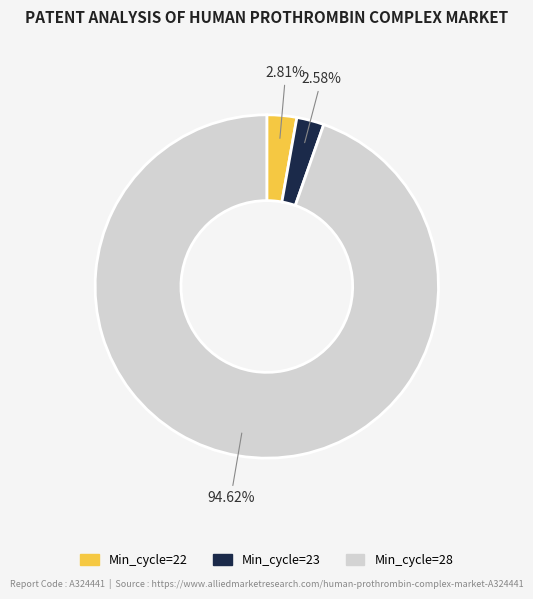

How many slices are in this pie chart?

3